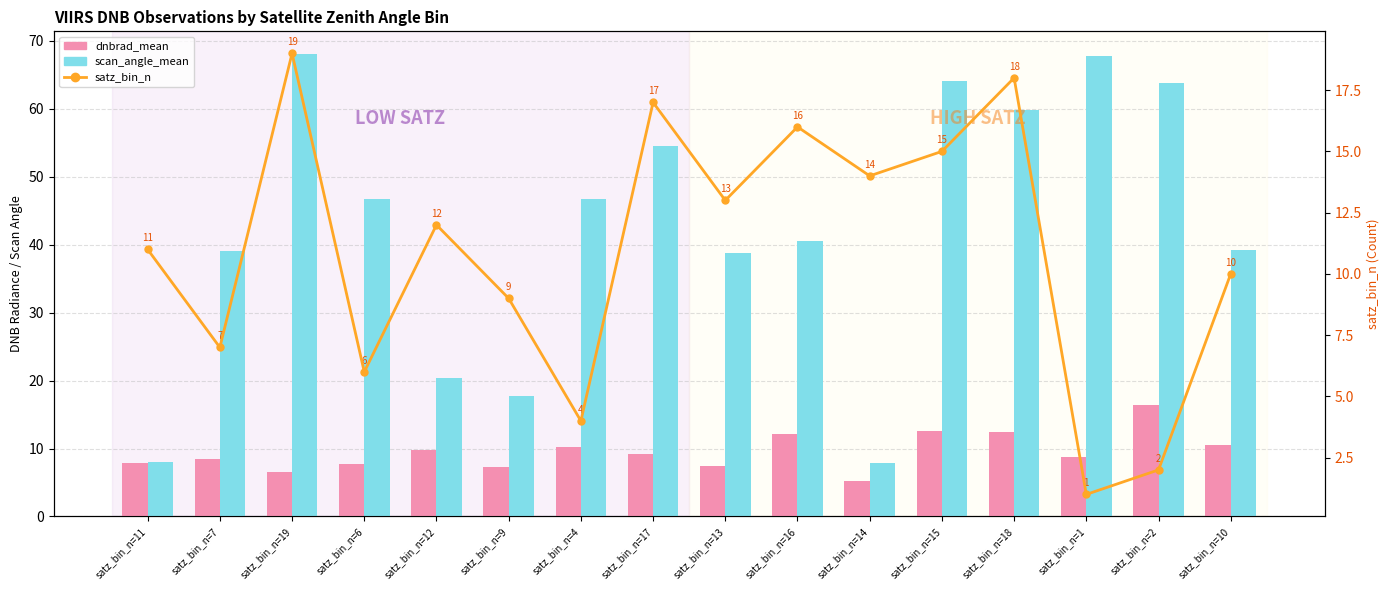

How many data points in dnbrad_mean are less than 9?

8